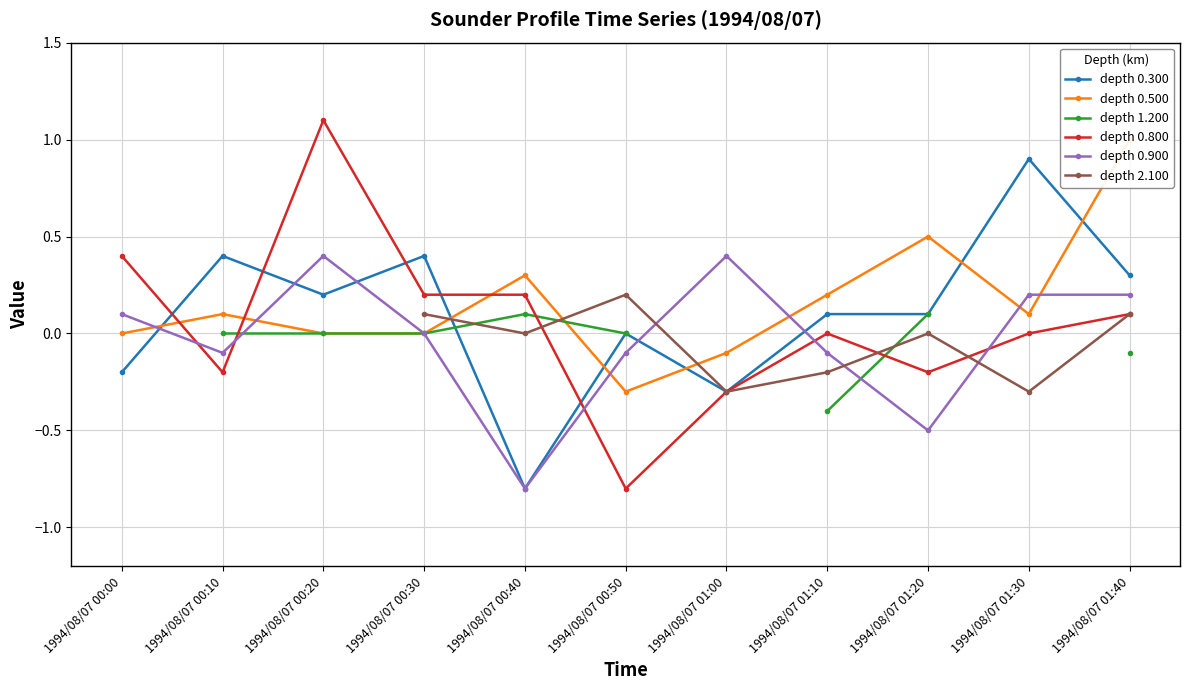

What are all the series names shown in the legend?

depth 0.300, depth 0.500, depth 1.200, depth 0.800, depth 0.900, depth 2.100